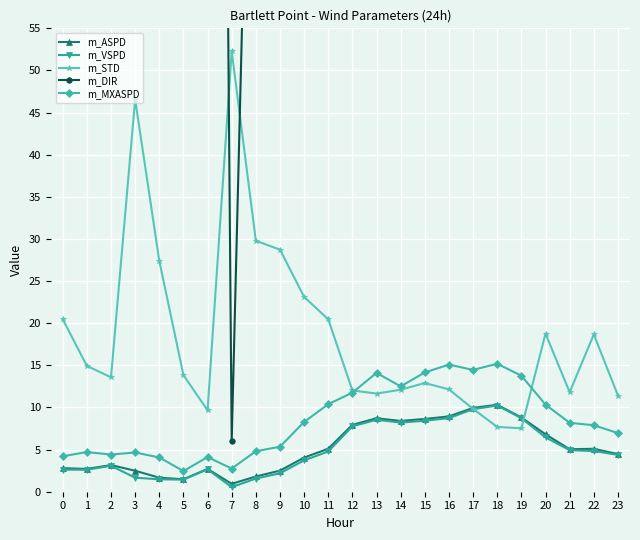

List the series in order of their peak value, lowest first.

m_VSPD, m_ASPD, m_MXASPD, m_STD, m_DIR